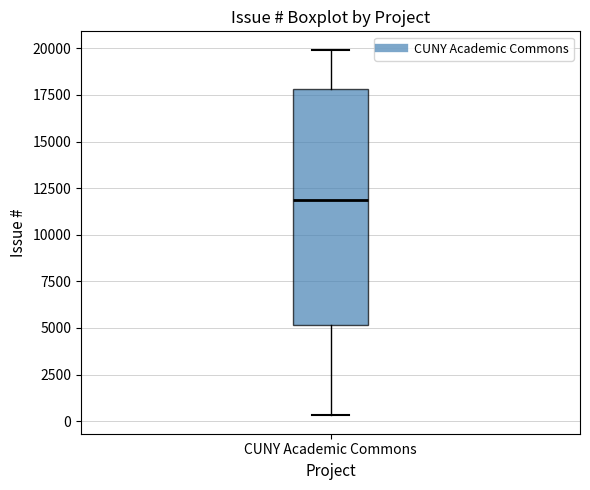

Where does the median line of the box for CUNY Academic Commons sit on the y-axis? The values are not printed on the chart, so give them approximately, as read against the axis.

12000